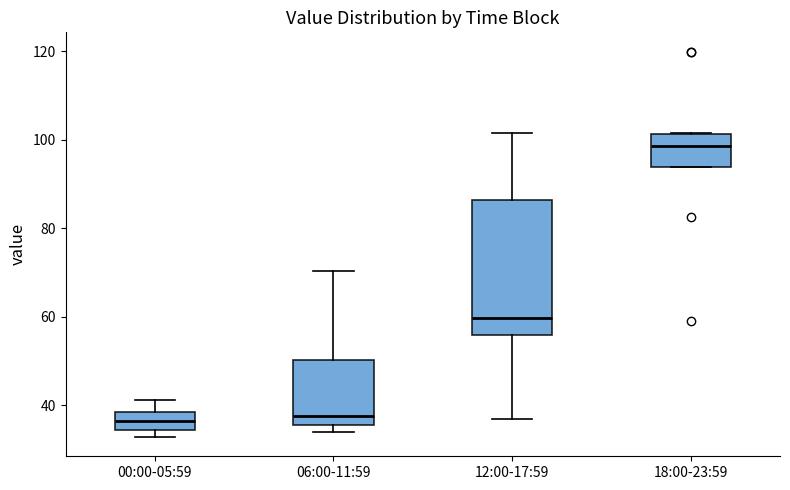

Comparing the boxes themselves (not the whiskers), which one is the tallest?

12:00-17:59